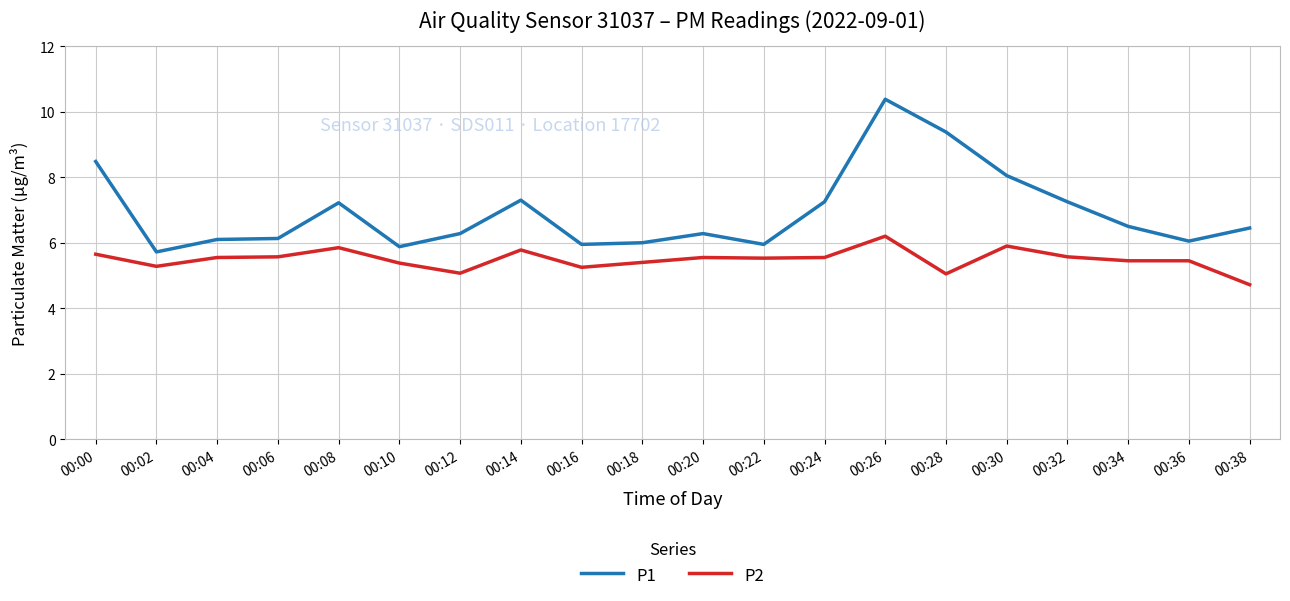

What is the difference between the highest and lowest values at 00:24?

1.7